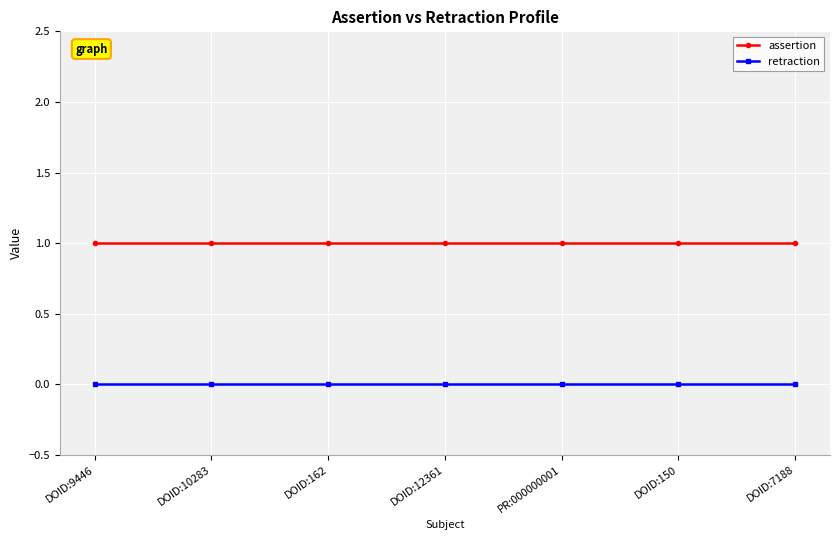

True or false: retraction and assertion intersect in this chart.

False